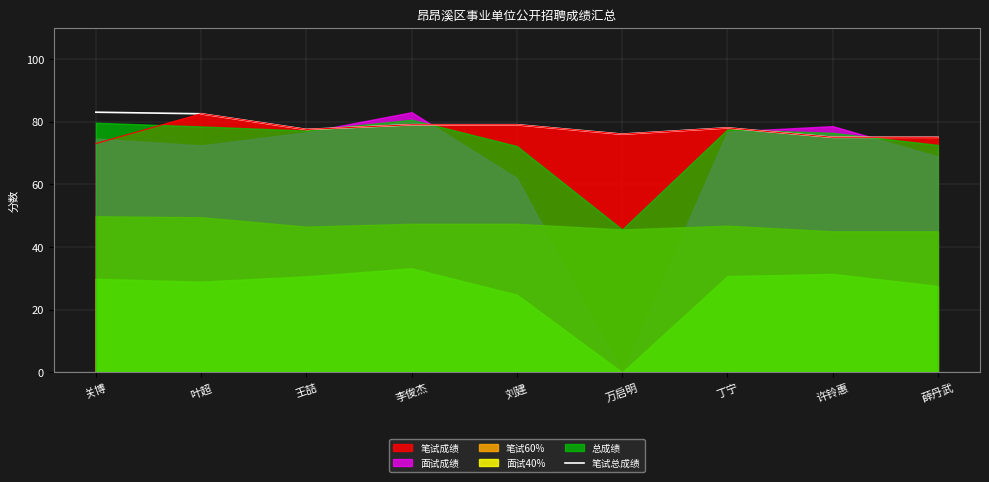

What value does the 笔试总成绩 series have at 关博?

83.0